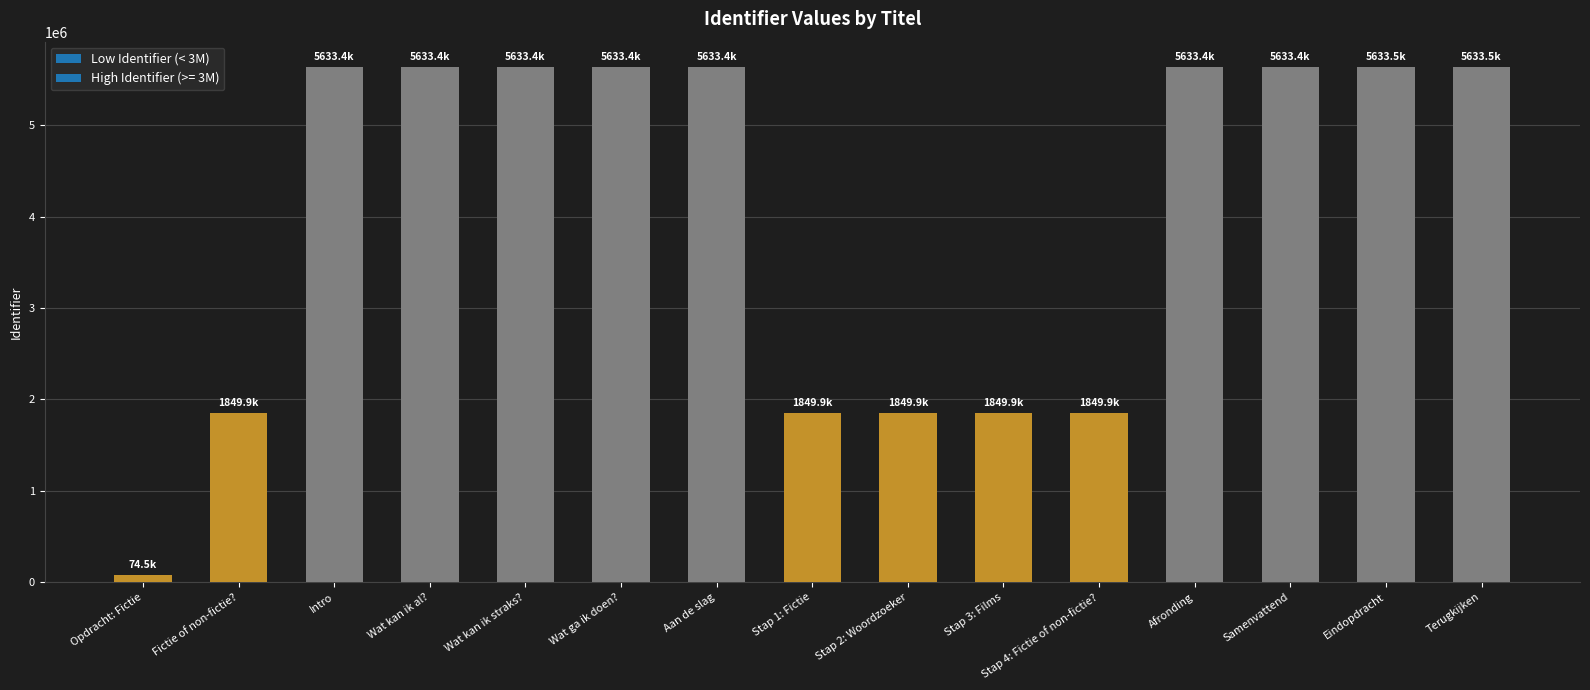

What is the change in value from Opdracht: Fictie to Wat kan ik al??

+5558942